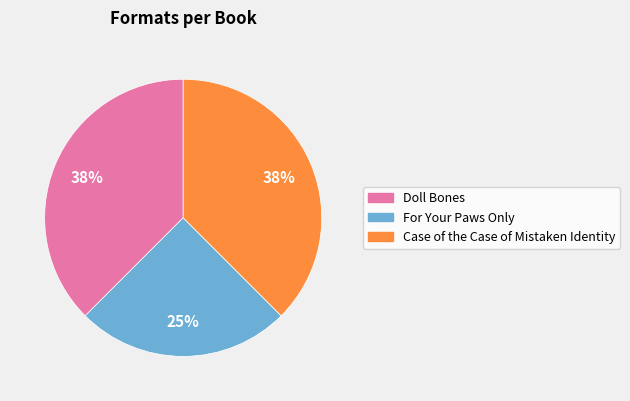

To the nearest percent, what is the average slice percentage?

33%